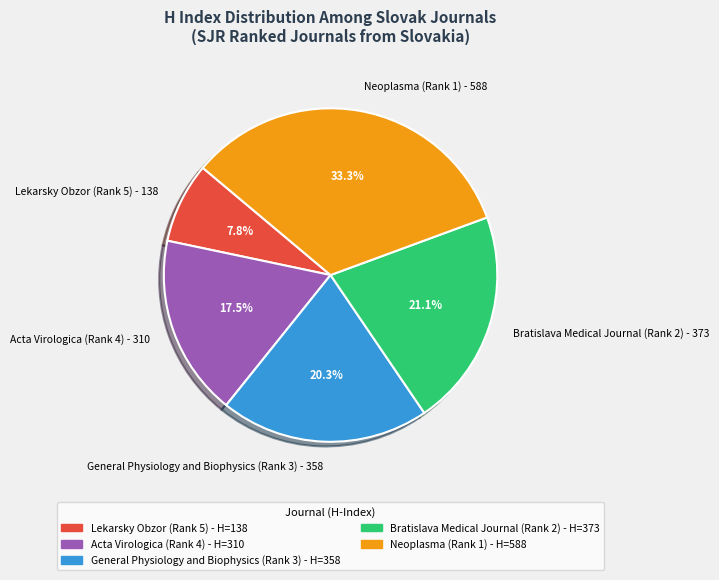

Rank the categories by value from highest to lowest.

Neoplasma (Rank 1), Bratislava Medical Journal (Rank 2), General Physiology and Biophysics (Rank 3), Acta Virologica (Rank 4), Lekarsky Obzor (Rank 5)